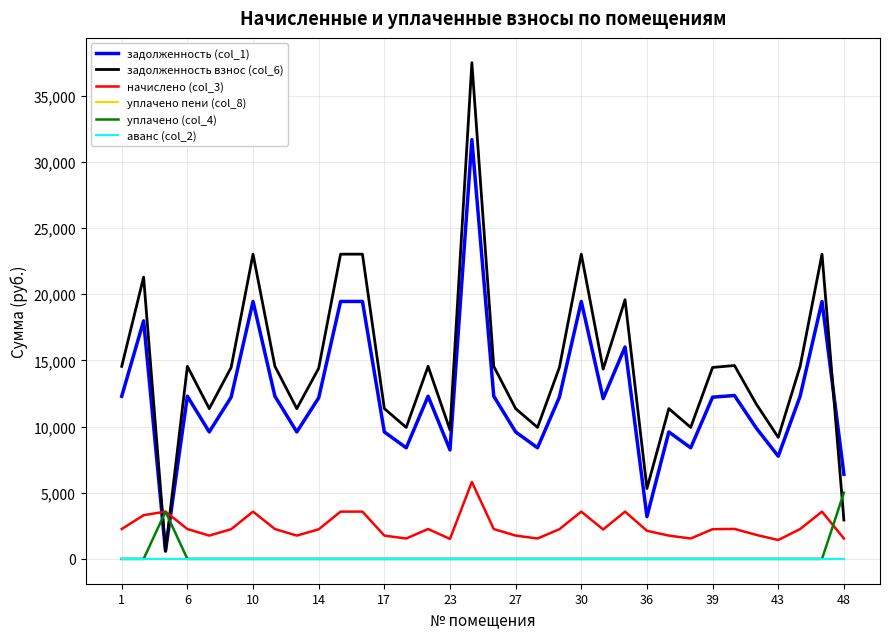

Does the chart have visible grid lines?

Yes